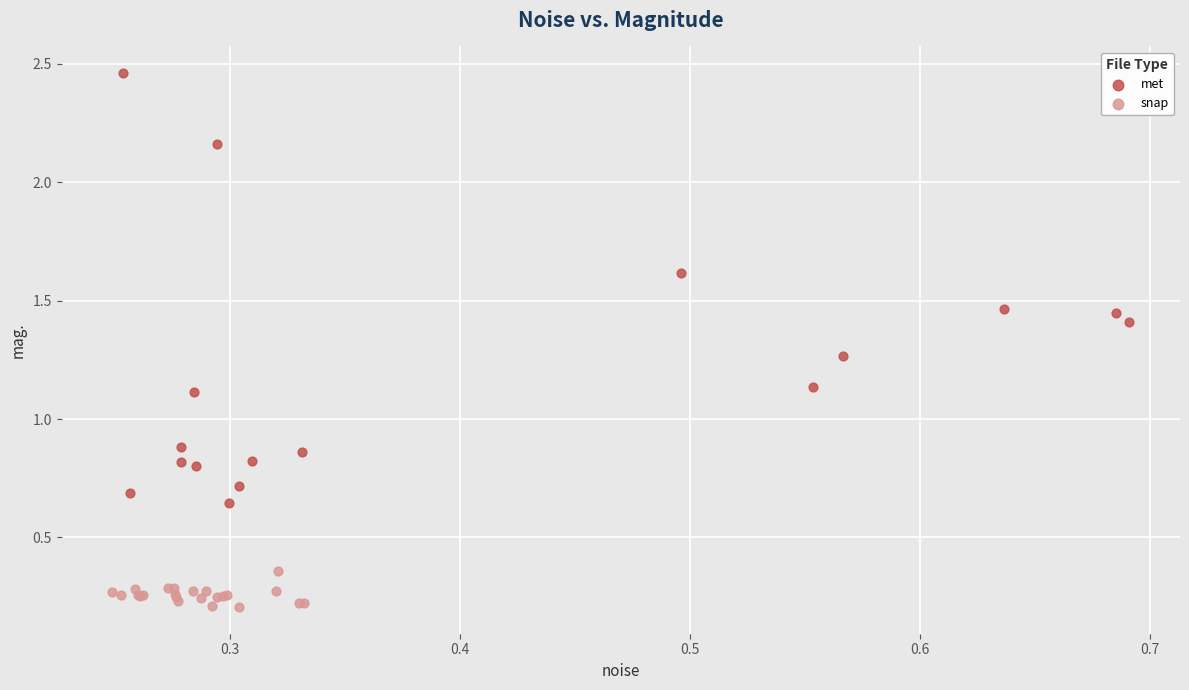

Which series reaches the maximum Y coordinate?

met